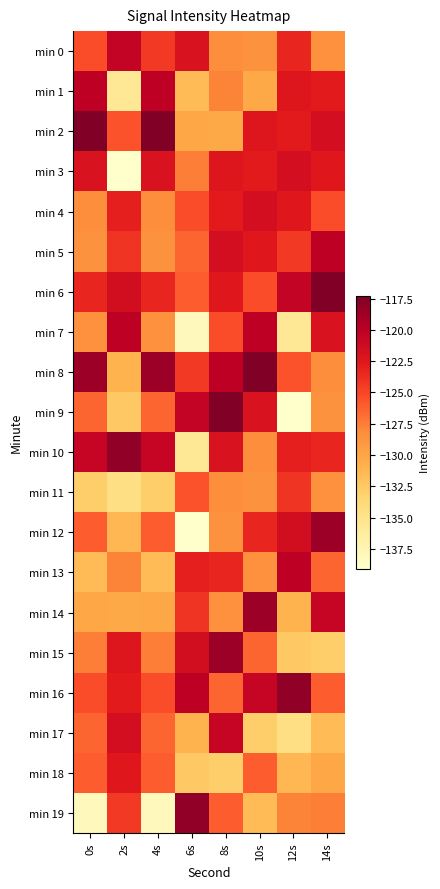

Which category has the highest value across all series?

0s